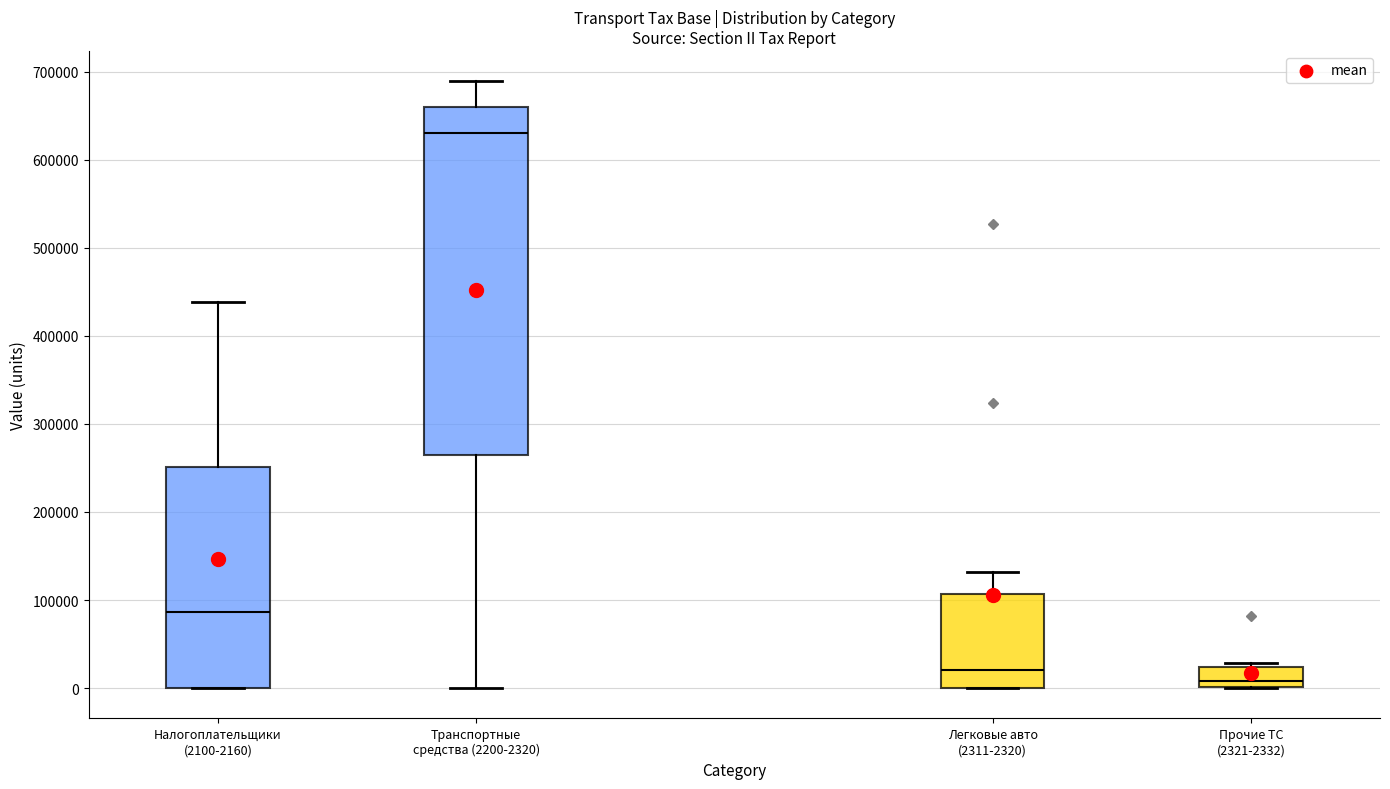

Which box's median line is the highest?

Транспортные средства (2200-2320)